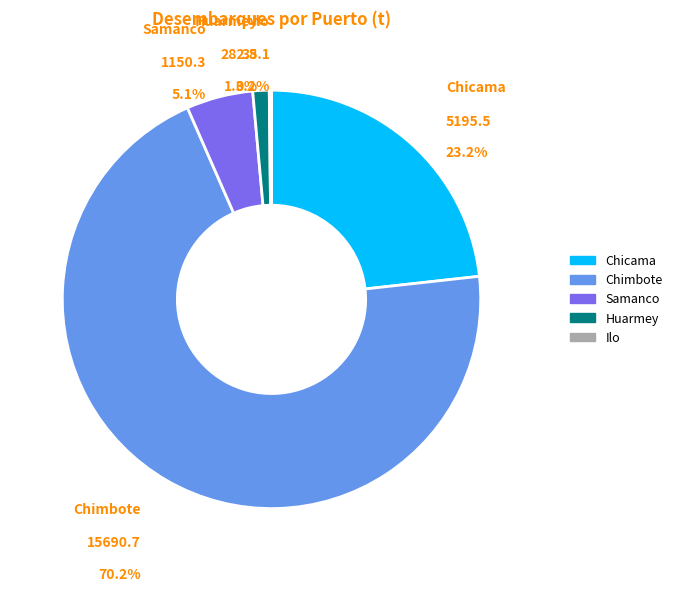

The Chicama slice represents 9% of the pie. True or false?

False